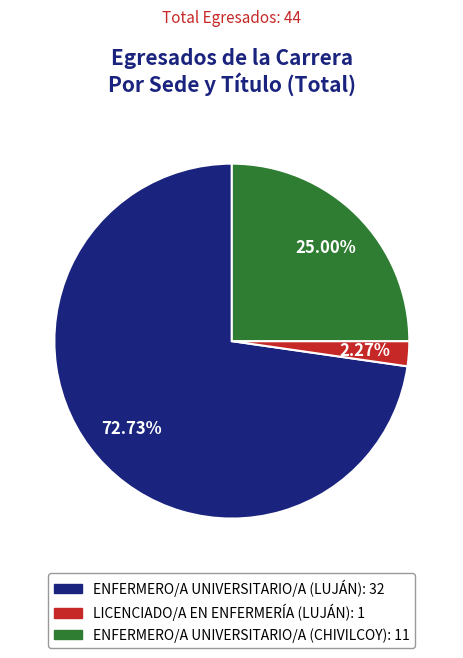

How many slices are in this pie chart?

3